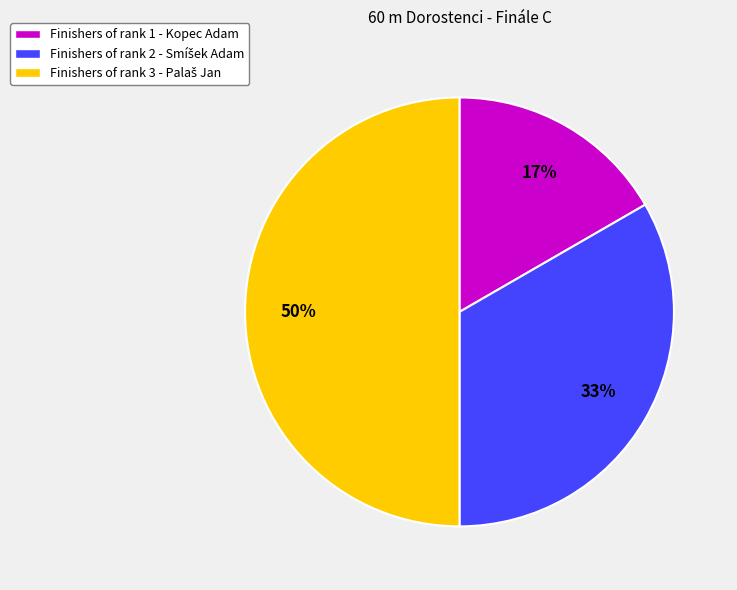

To the nearest percent, what is the average slice percentage?

33%